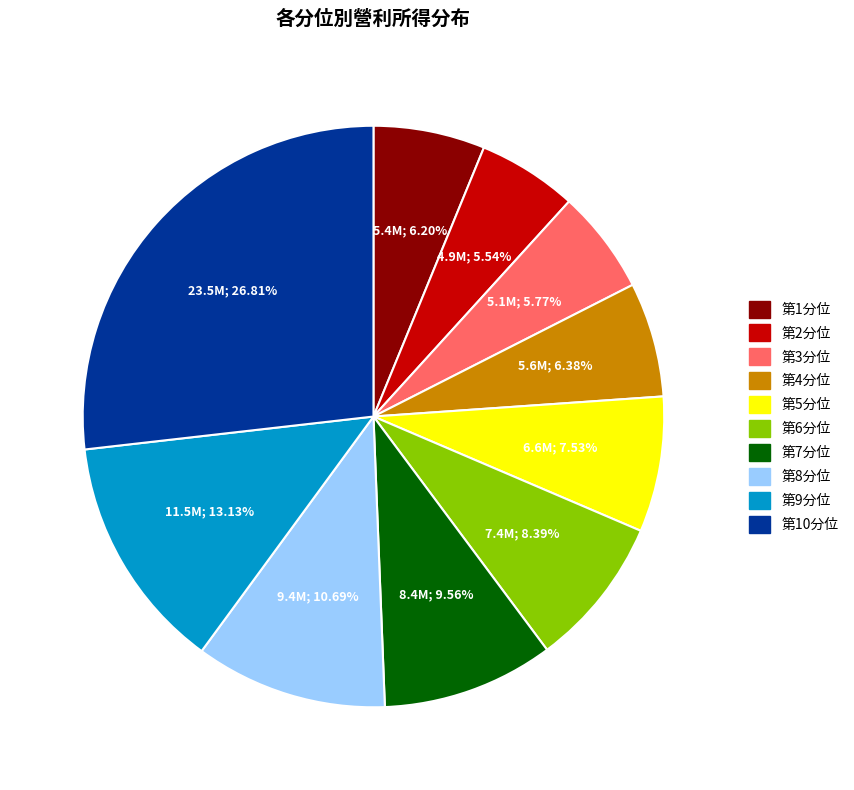

What percentage do 第3分位 and 第9分位 together represent?

18.9%